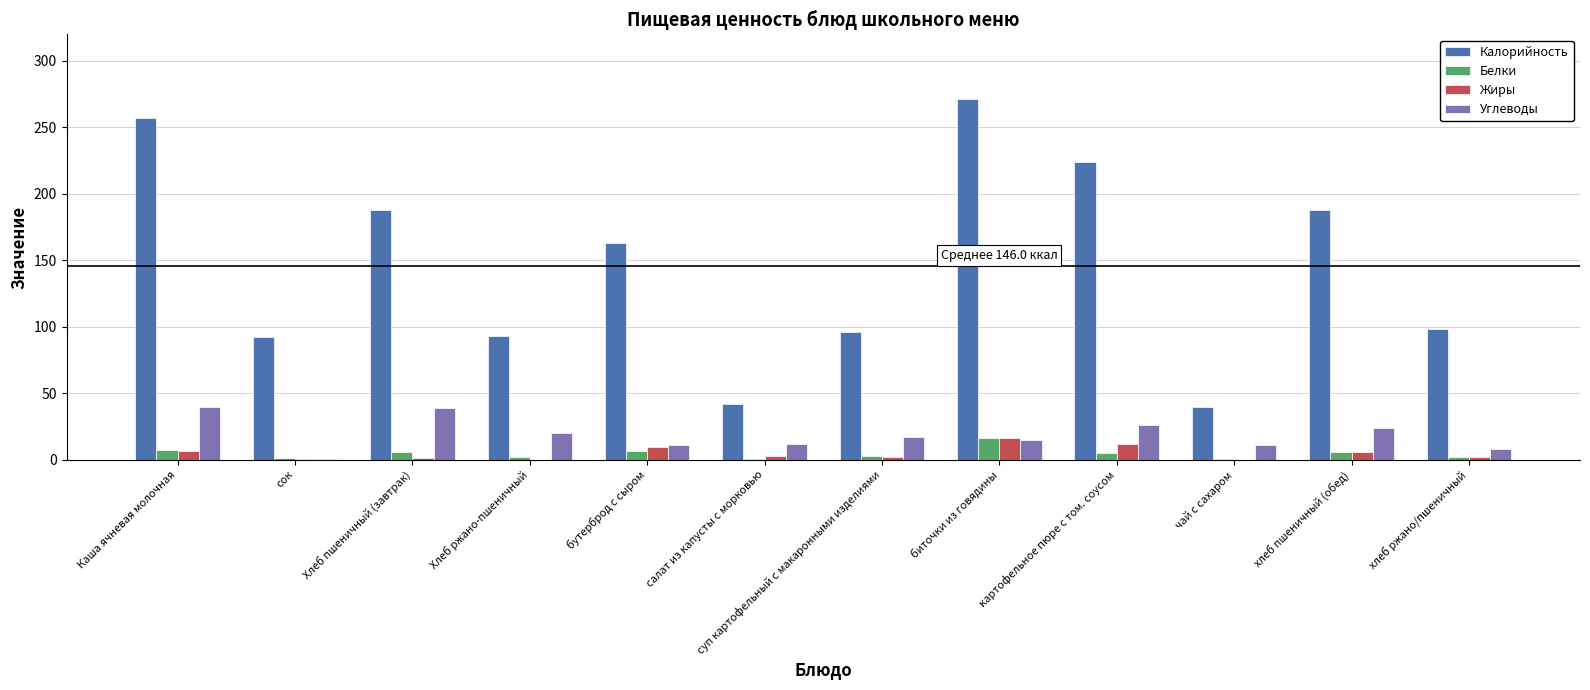

Are the bars horizontal?

No